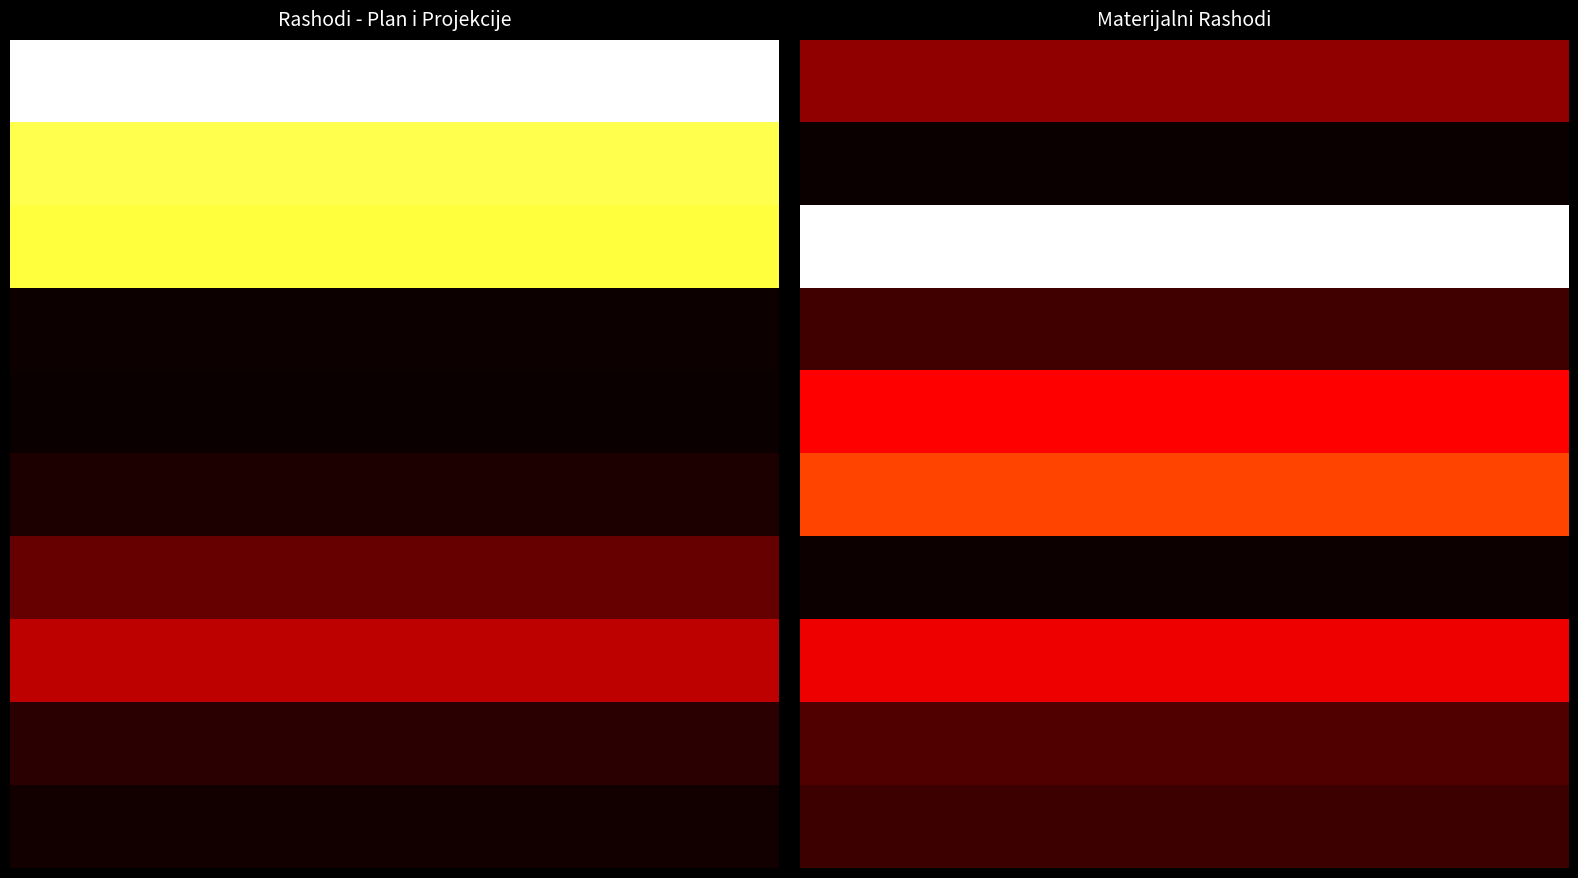

The 8 series shows 24034 at 0.0. True or false?

False